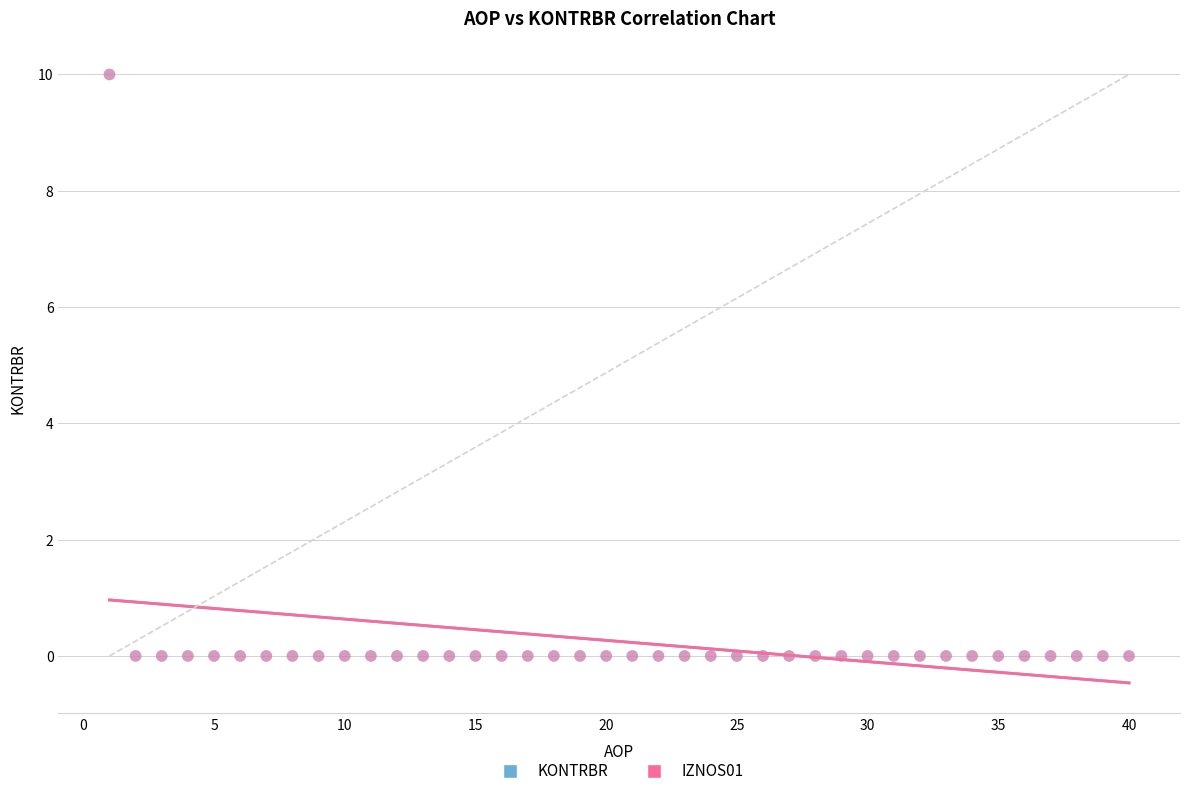

What are all the series names shown in the legend?

KONTRBR, IZNOS01